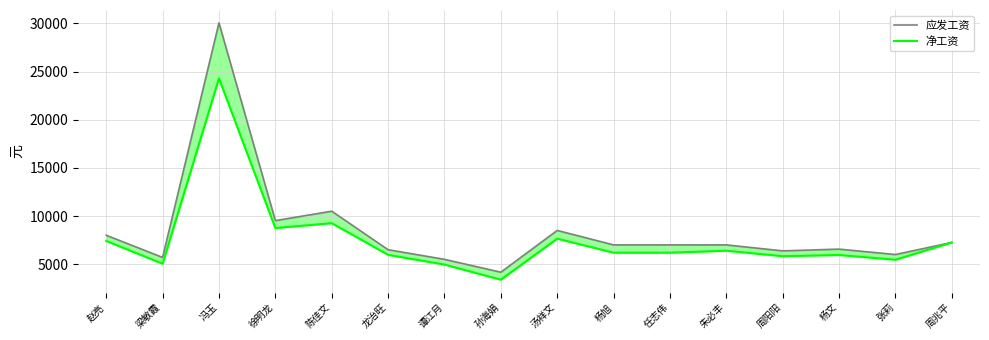

Rank the series by their average value, from lowest to highest.

净工资, 应发工资